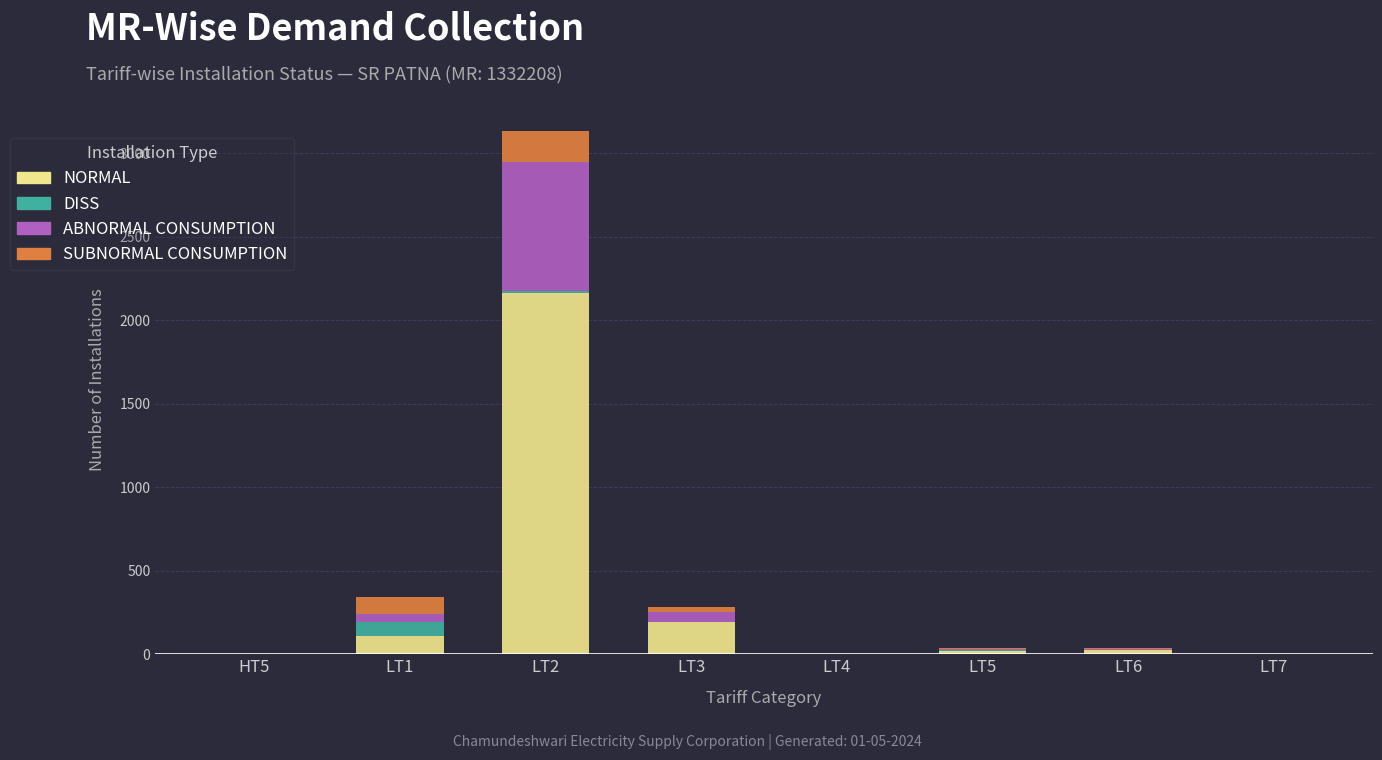

The value of NORMAL at HT5 is 1415. True or false?

False